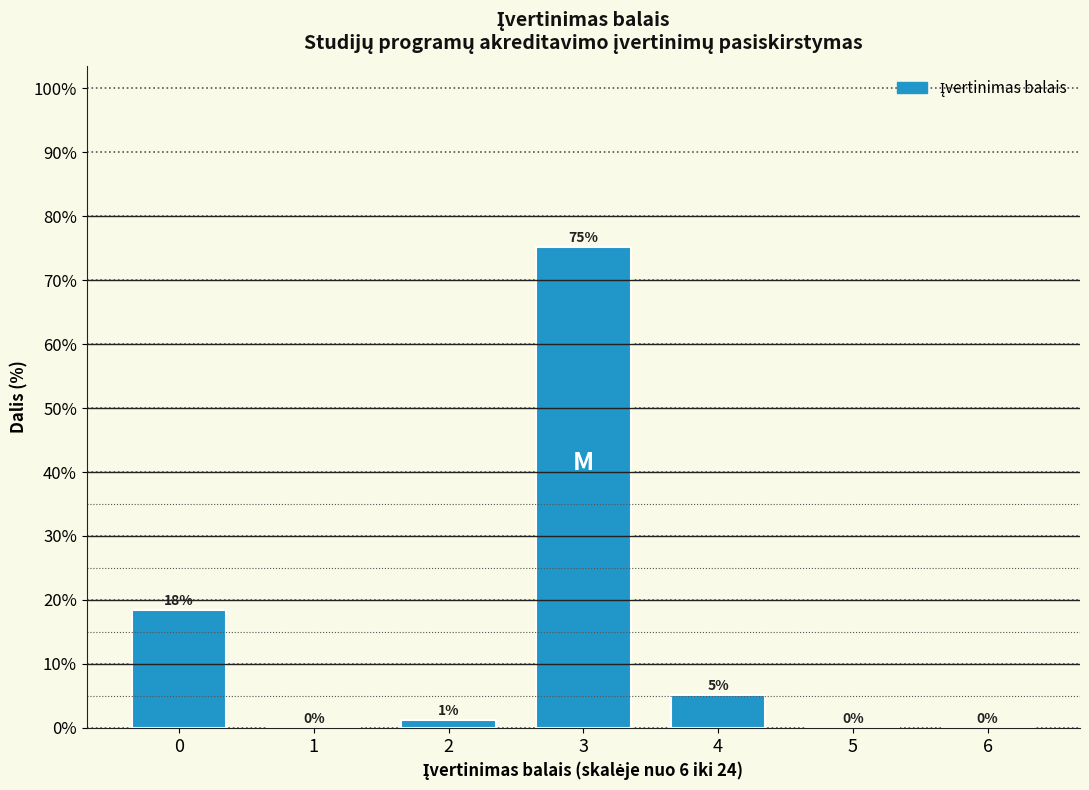

The value at 0 is 18.5. True or false?

True